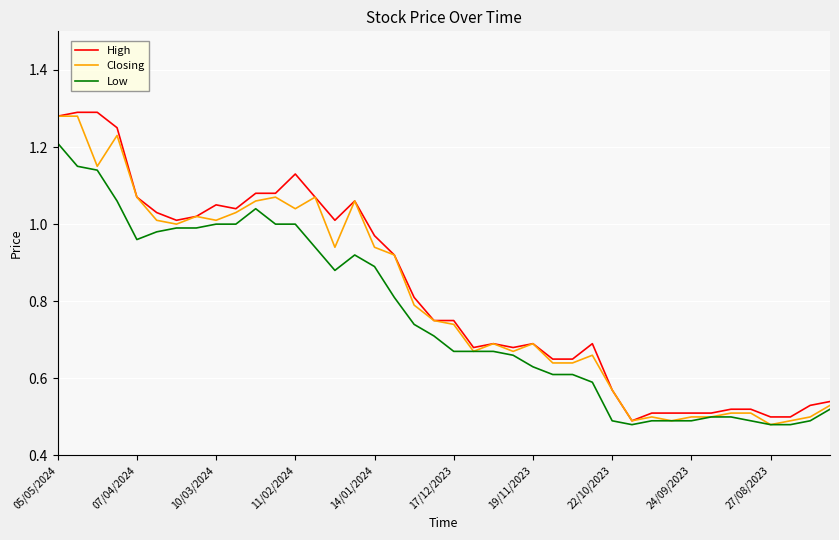

Does the chart display data point markers on the line(s)?

No